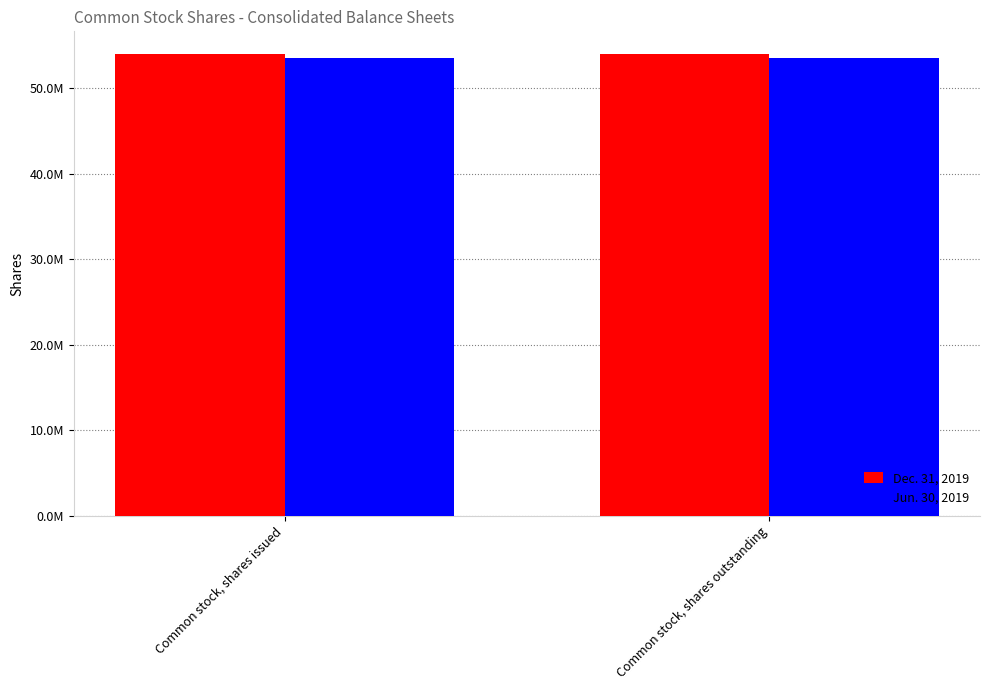

What is the total value across all series at Common stock, shares issued?

107494722